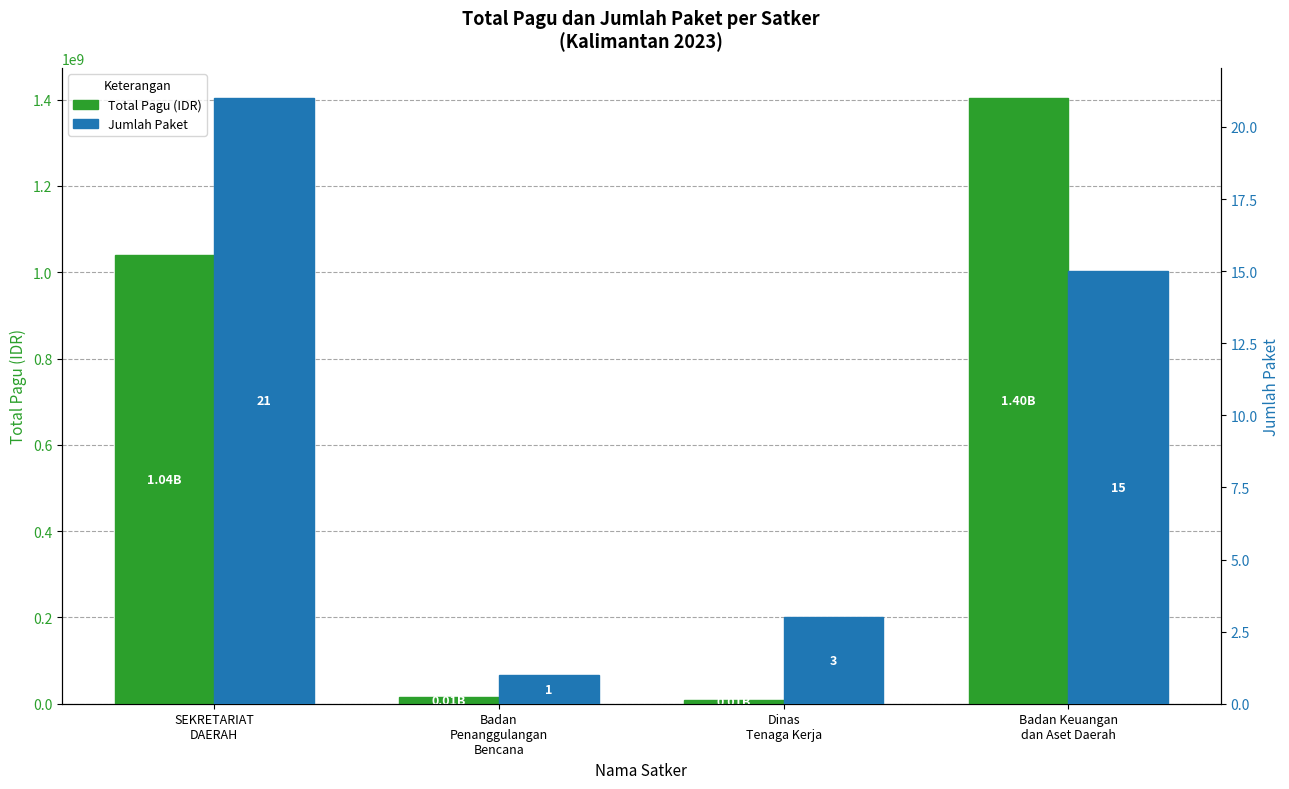

What are all the series names shown in the legend?

Total Pagu (IDR), Jumlah Paket